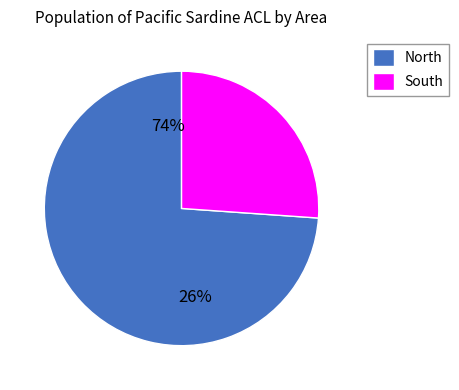

What is the smallest slice in the pie chart?

South